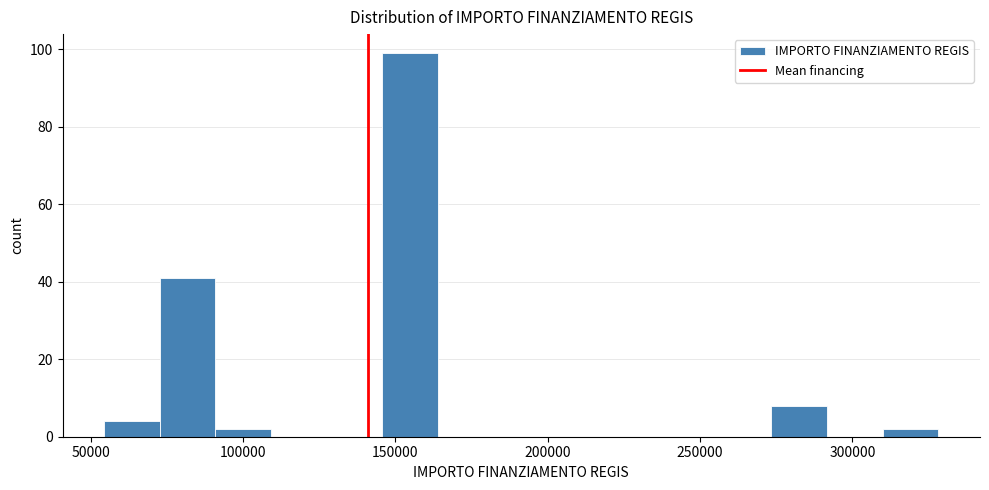

Read against the x-axis, roughly where is the centre of the tallest bar?

155000